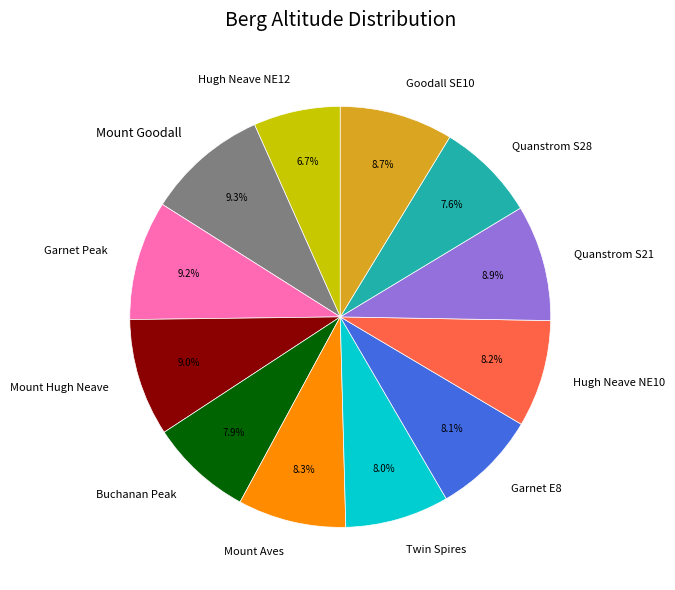

Does any single category account for the majority?

No